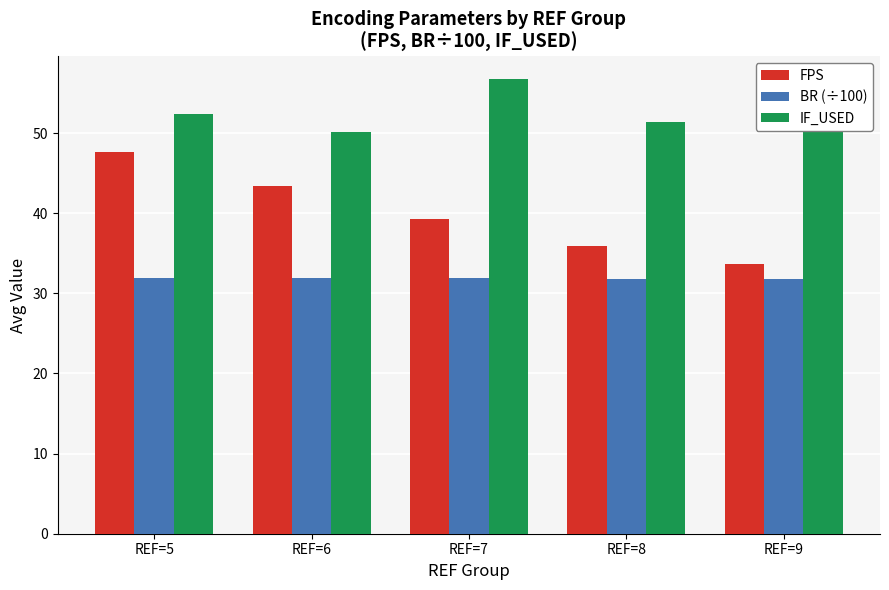

What is the difference between the highest and lowest values at REF=9?

21.2